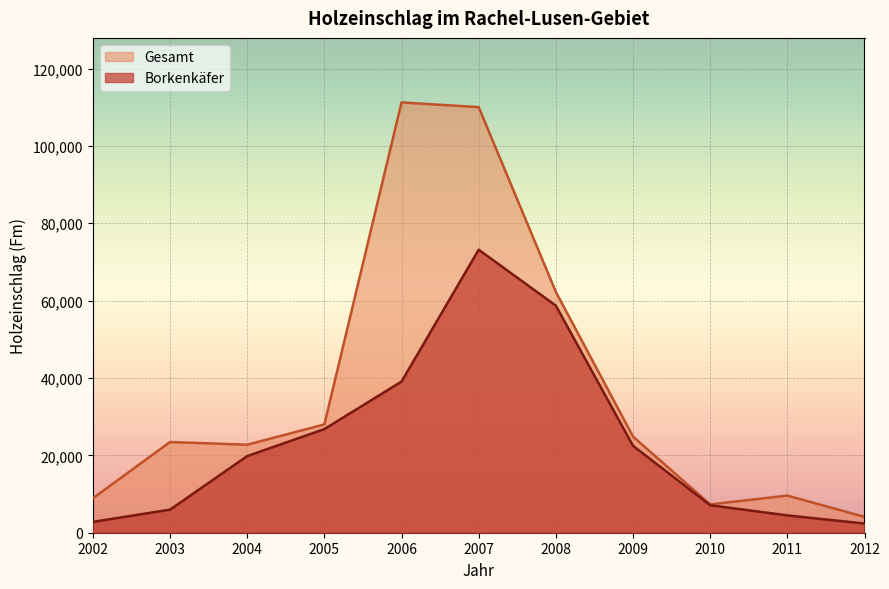

What is the value of the Borkenkäfer point at the 6th from the left?

73175